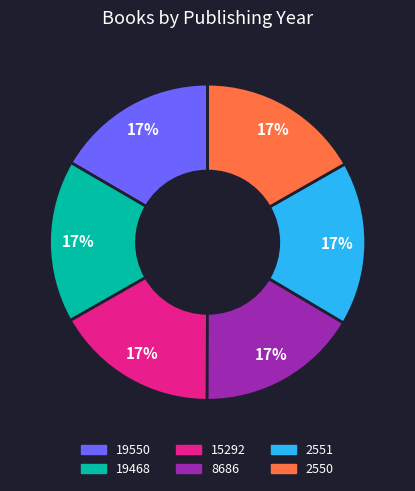

Is there any slice that represents more than half of the pie?

No